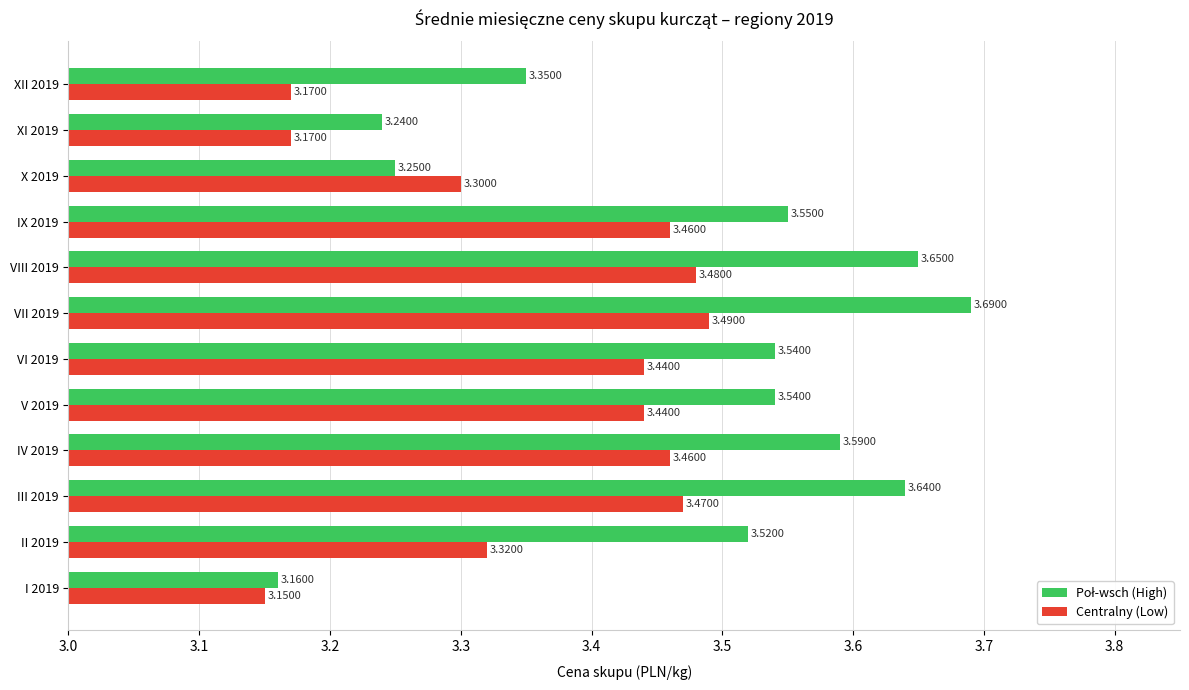

What is the sum of all Centralny (Low) values?

40.4